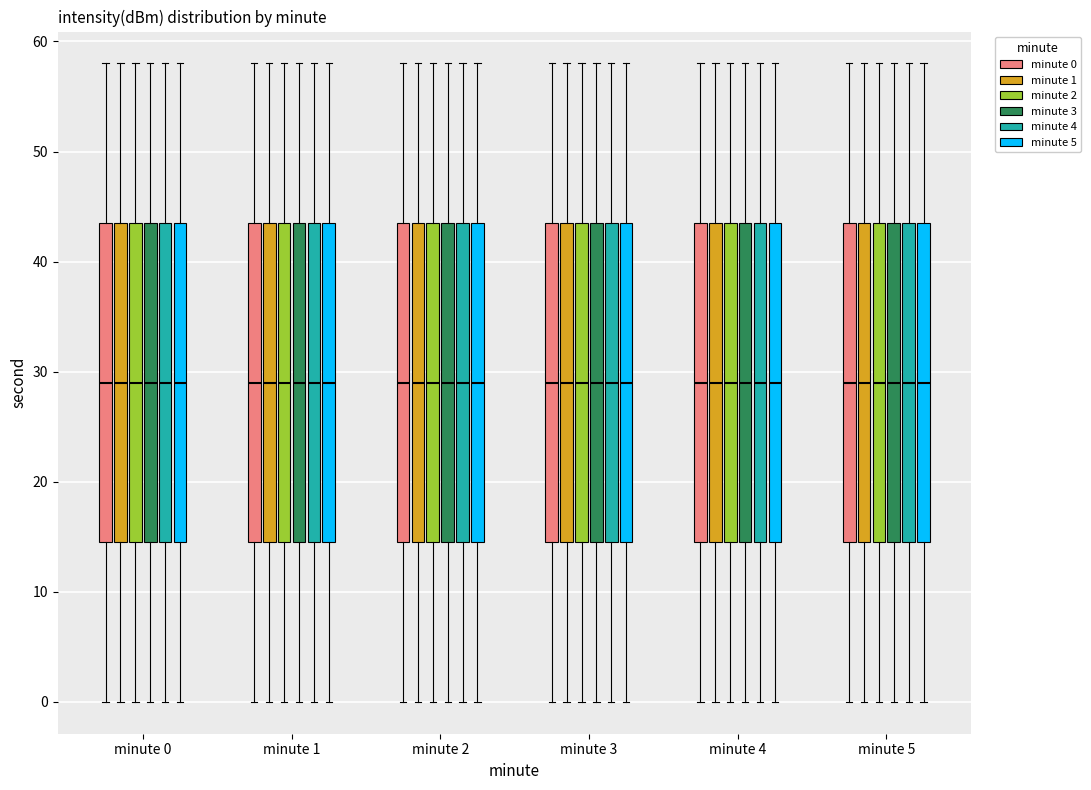

Reading left to right, transcribe this box plot: for each box, give where its median line is, the range the box spans, and where its two whiskers end, as read against the y-axis. The values are not printed on the chart, so give them approximately, as read against the axis.

minute 0 (minute 0): median 29, box 15 to 44, whiskers 0 to 58
minute 0 (minute 1): median 29, box 15 to 44, whiskers 0 to 58
minute 0 (minute 2): median 29, box 15 to 44, whiskers 0 to 58
minute 0 (minute 3): median 29, box 15 to 44, whiskers 0 to 58
minute 0 (minute 4): median 29, box 15 to 44, whiskers 0 to 58
minute 0 (minute 5): median 29, box 15 to 44, whiskers 0 to 58
minute 1 (minute 0): median 29, box 15 to 44, whiskers 0 to 58
minute 1 (minute 1): median 29, box 15 to 44, whiskers 0 to 58
minute 1 (minute 2): median 29, box 15 to 44, whiskers 0 to 58
minute 1 (minute 3): median 29, box 15 to 44, whiskers 0 to 58
minute 1 (minute 4): median 29, box 15 to 44, whiskers 0 to 58
minute 1 (minute 5): median 29, box 15 to 44, whiskers 0 to 58
minute 2 (minute 0): median 29, box 15 to 44, whiskers 0 to 58
minute 2 (minute 1): median 29, box 15 to 44, whiskers 0 to 58
minute 2 (minute 2): median 29, box 15 to 44, whiskers 0 to 58
minute 2 (minute 3): median 29, box 15 to 44, whiskers 0 to 58
minute 2 (minute 4): median 29, box 15 to 44, whiskers 0 to 58
minute 2 (minute 5): median 29, box 15 to 44, whiskers 0 to 58
minute 3 (minute 0): median 29, box 15 to 44, whiskers 0 to 58
minute 3 (minute 1): median 29, box 15 to 44, whiskers 0 to 58
minute 3 (minute 2): median 29, box 15 to 44, whiskers 0 to 58
minute 3 (minute 3): median 29, box 15 to 44, whiskers 0 to 58
minute 3 (minute 4): median 29, box 15 to 44, whiskers 0 to 58
minute 3 (minute 5): median 29, box 15 to 44, whiskers 0 to 58
minute 4 (minute 0): median 29, box 15 to 44, whiskers 0 to 58
minute 4 (minute 1): median 29, box 15 to 44, whiskers 0 to 58
minute 4 (minute 2): median 29, box 15 to 44, whiskers 0 to 58
minute 4 (minute 3): median 29, box 15 to 44, whiskers 0 to 58
minute 4 (minute 4): median 29, box 15 to 44, whiskers 0 to 58
minute 4 (minute 5): median 29, box 15 to 44, whiskers 0 to 58
minute 5 (minute 0): median 29, box 15 to 44, whiskers 0 to 58
minute 5 (minute 1): median 29, box 15 to 44, whiskers 0 to 58
minute 5 (minute 2): median 29, box 15 to 44, whiskers 0 to 58
minute 5 (minute 3): median 29, box 15 to 44, whiskers 0 to 58
minute 5 (minute 4): median 29, box 15 to 44, whiskers 0 to 58
minute 5 (minute 5): median 29, box 15 to 44, whiskers 0 to 58